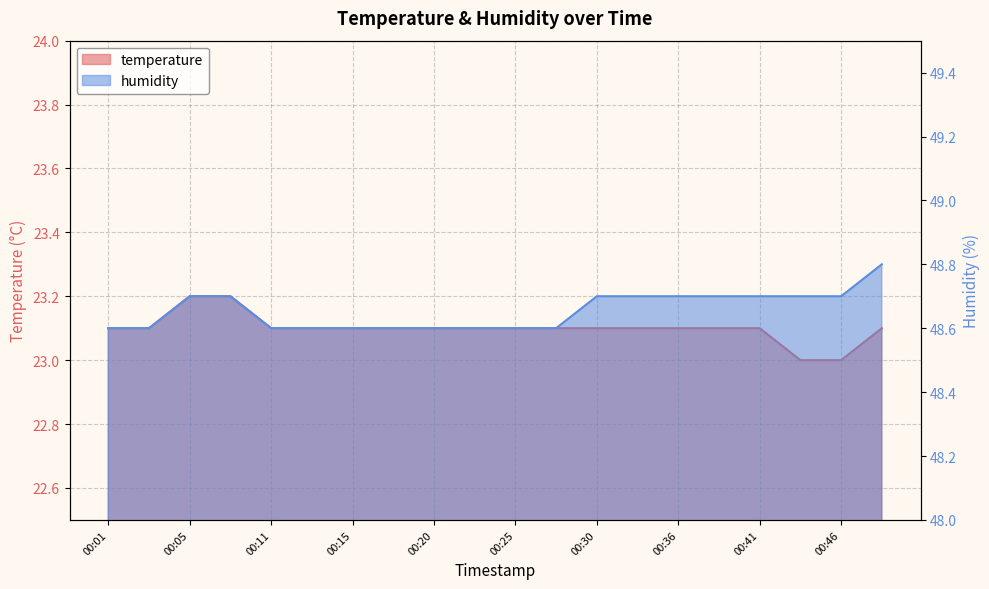

True or false: humidity and temperature cross at least once.

False